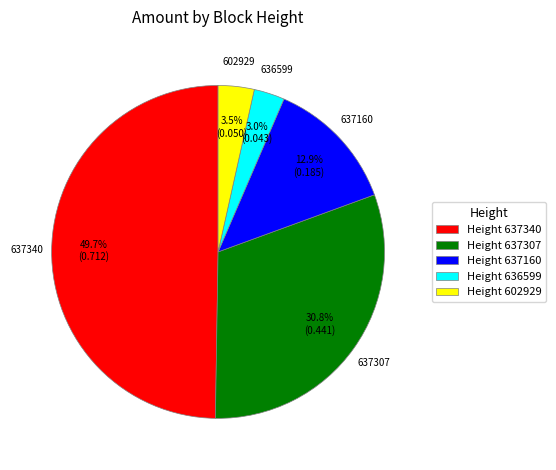

Combined, what portion of the pie is 637307 and 637340?

80.6%